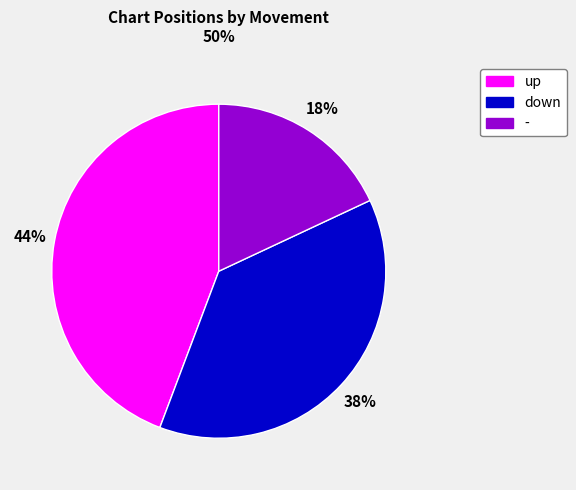

Which slice is the largest?

up